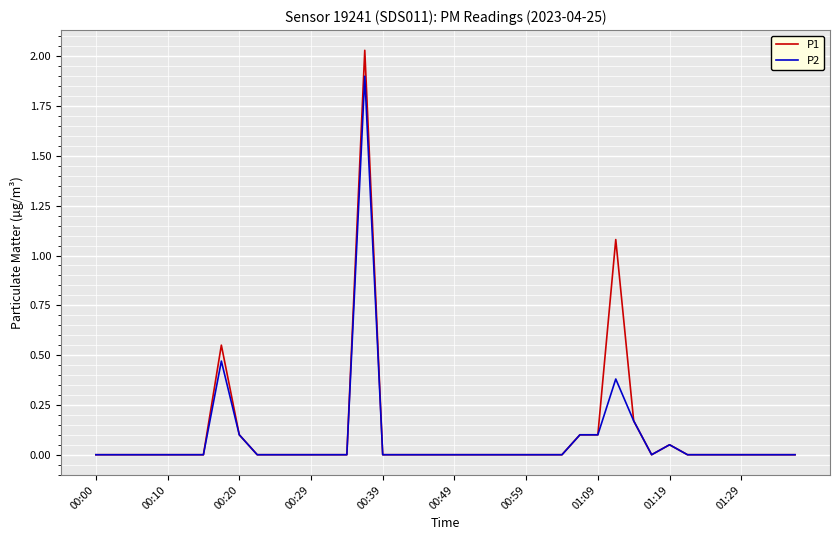

Rank the series by their maximum value, from highest to lowest.

P1, P2